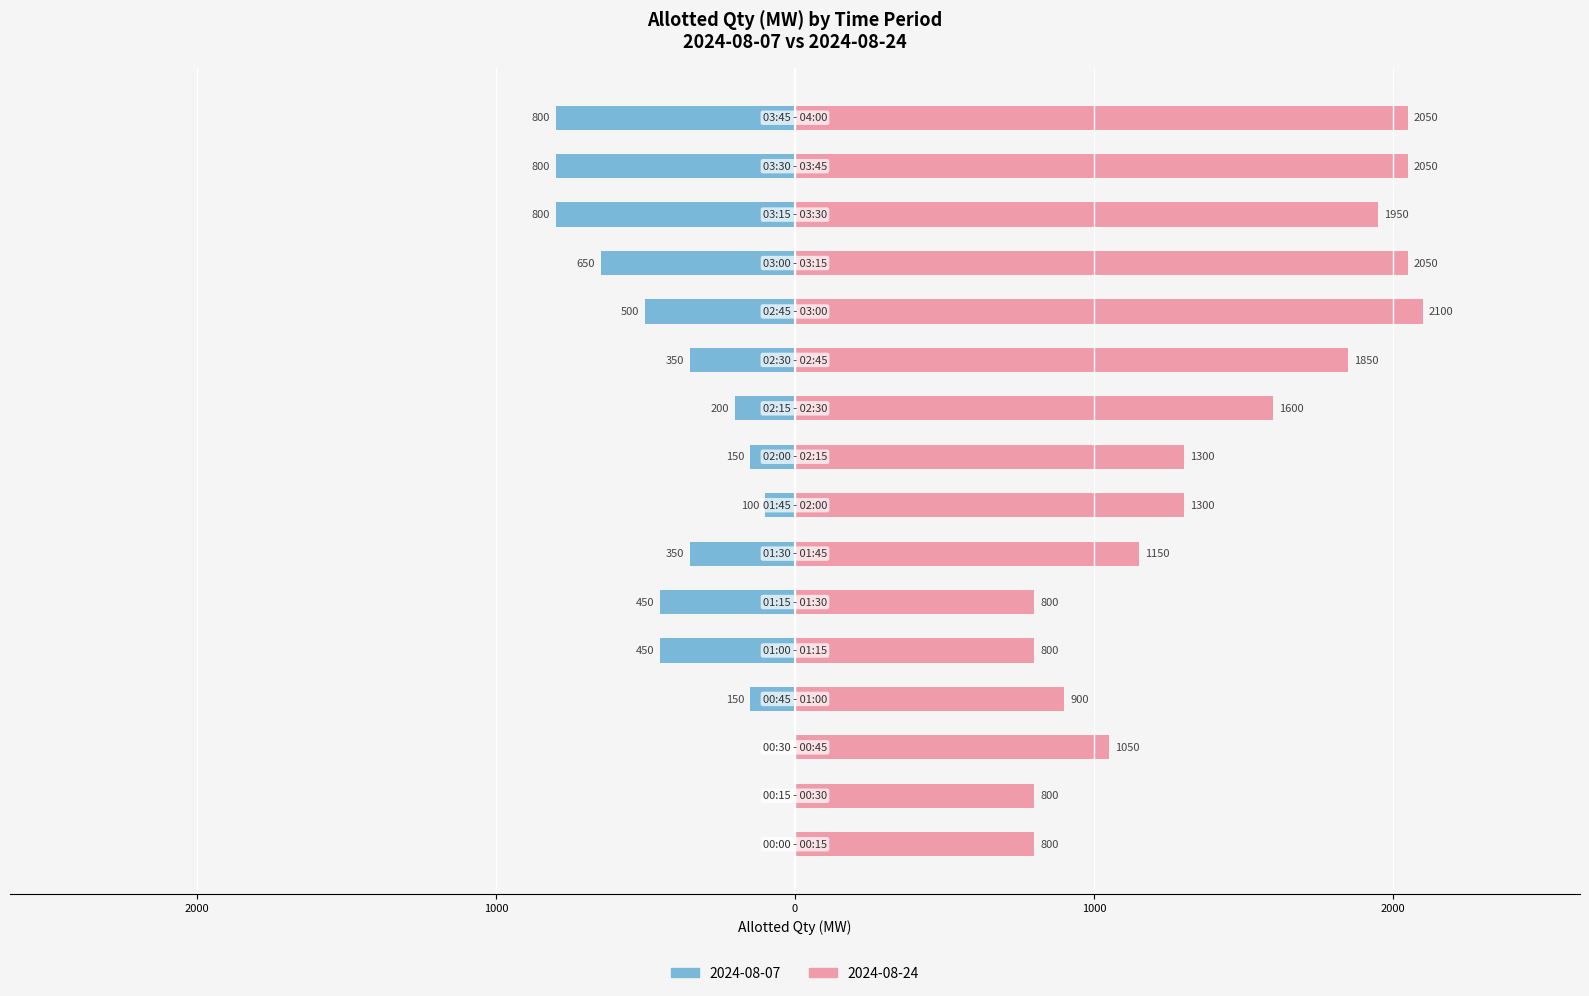

What is the maximum value for 2024-08-24?

2100.0